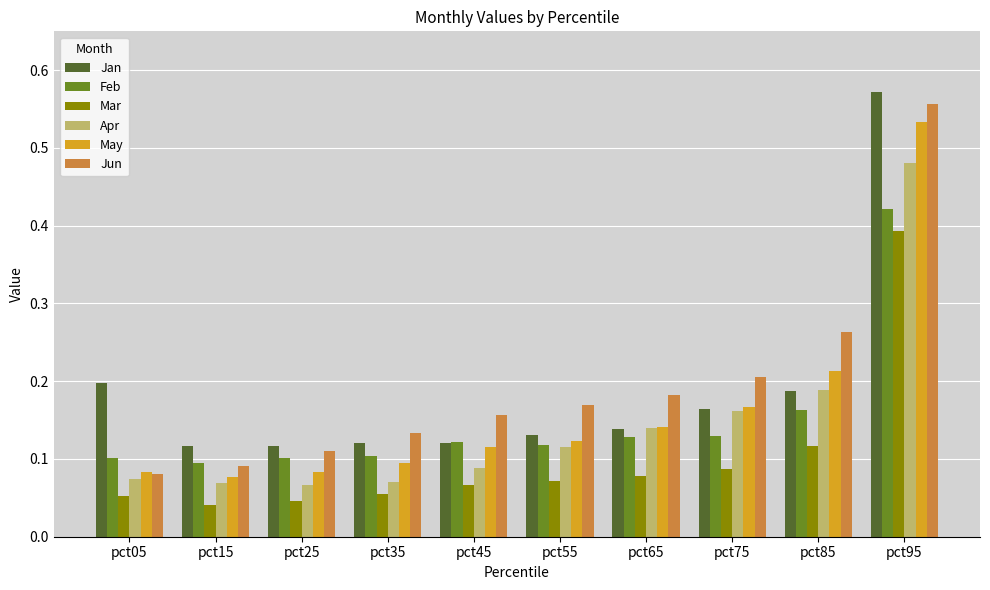

At which category does the chart reach its peak across all series?

pct95